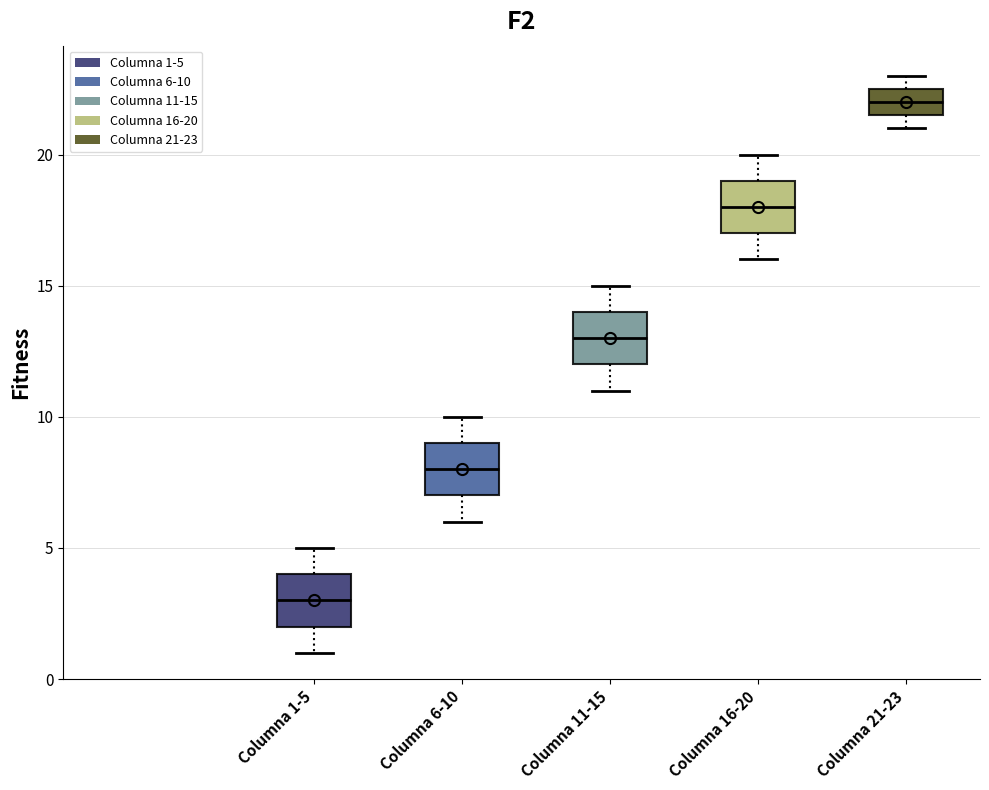

Where is the lower edge of the box for Columna 6-10 on the y-axis? The values are not printed on the chart, so give them approximately, as read against the axis.

7.0